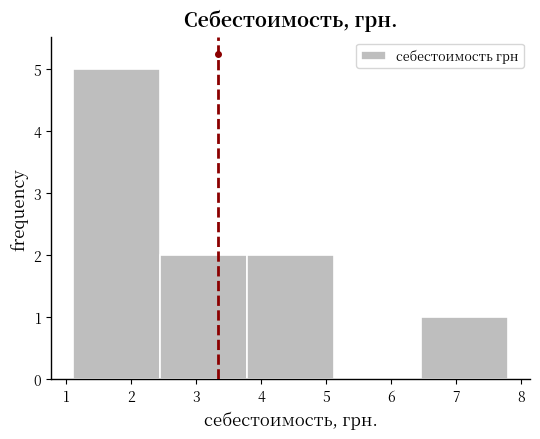

Over which range of the x-axis is the bar tallest?

1.10 to 2.44